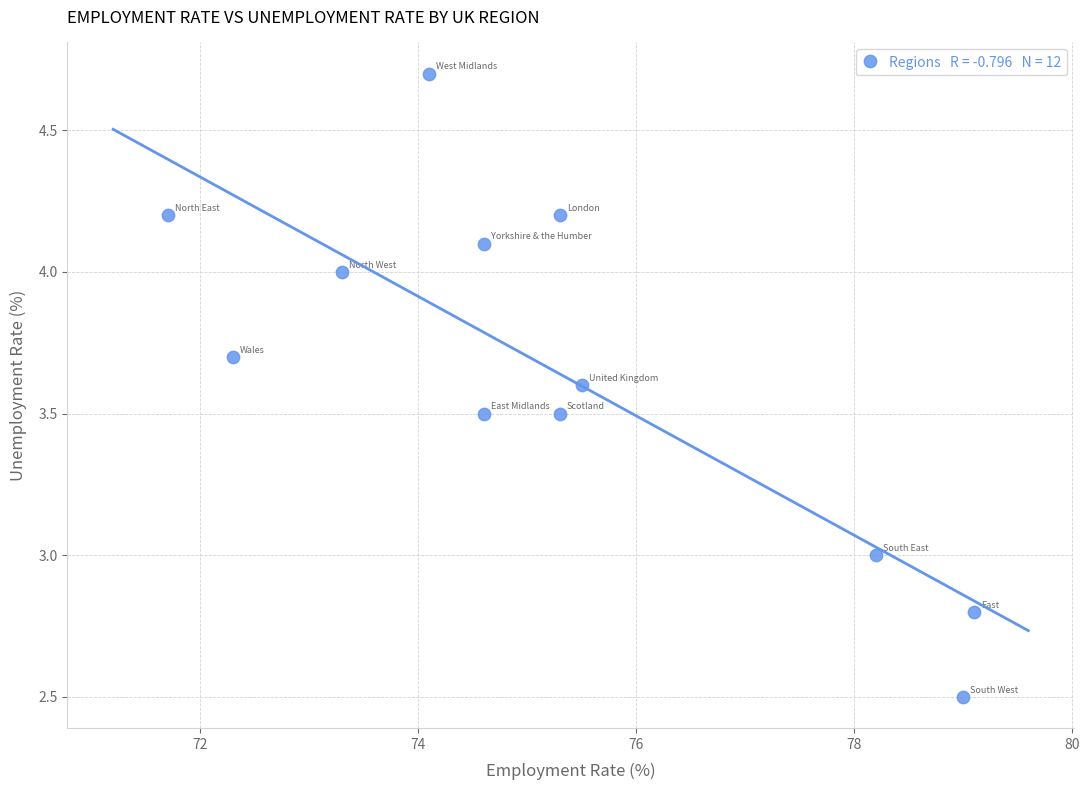

What is the range of Y values (max minus min)?

2.2